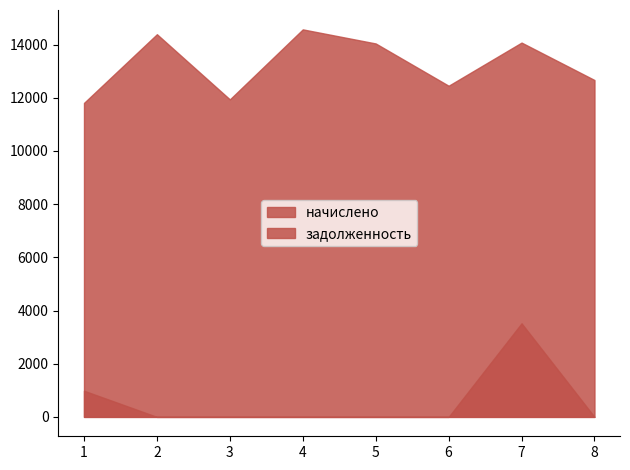

True or false: задолженность and начислено cross at least once.

False